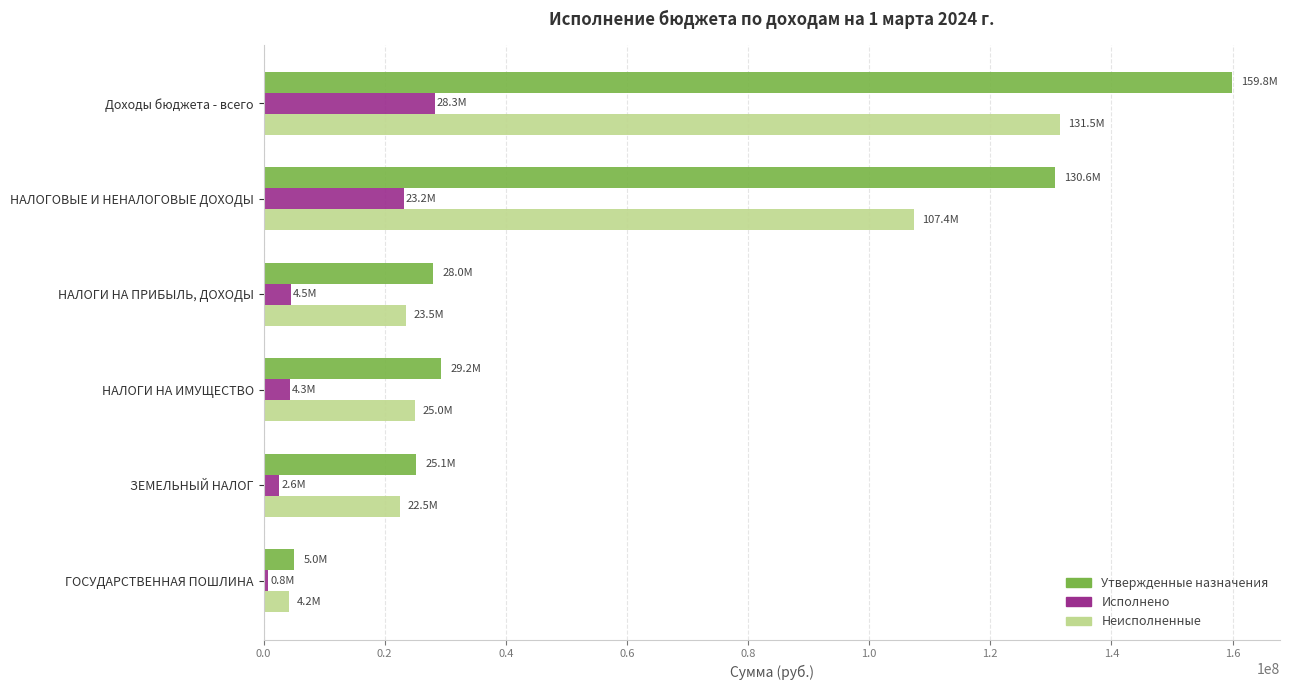

At which category is the sum across all series the highest?

Доходы бюджета - всего